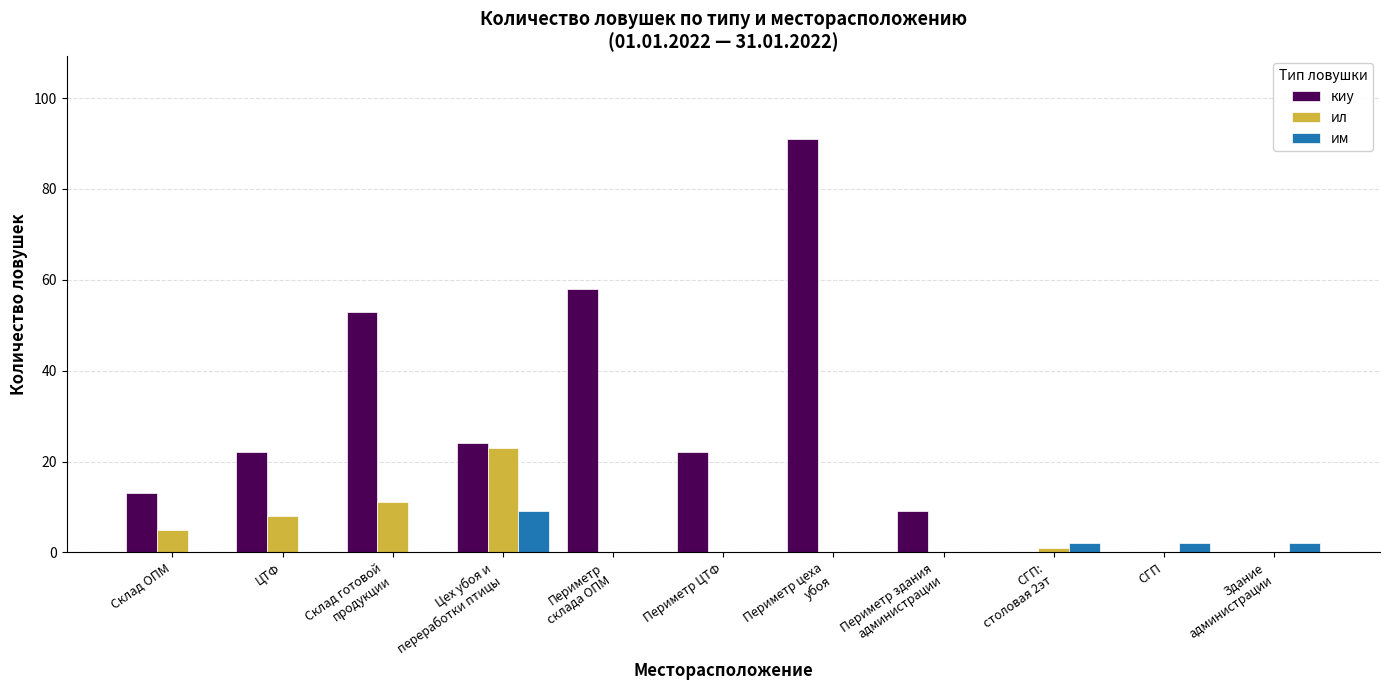

Which series has the largest total across all categories?

киу